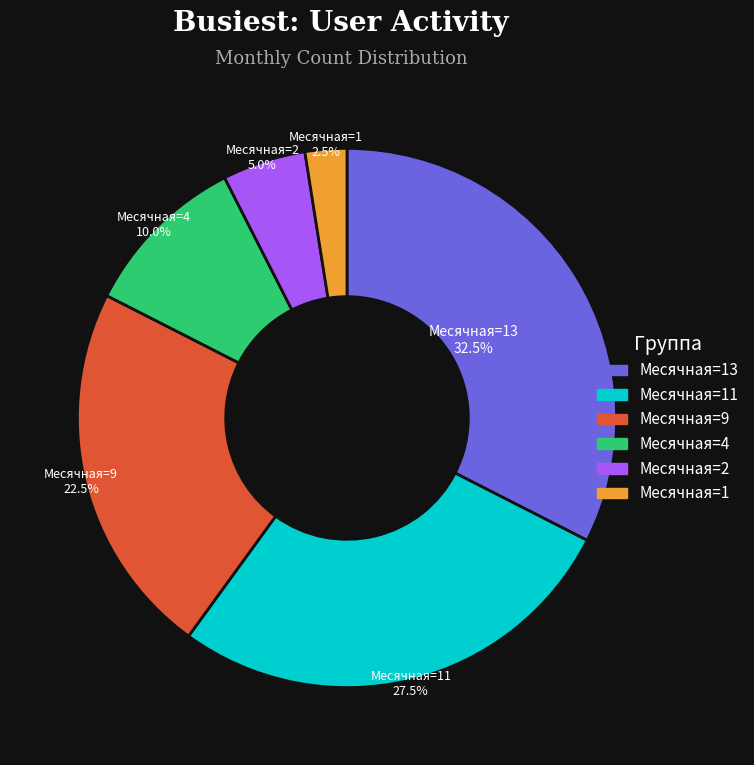

Is there a majority slice in this chart?

No